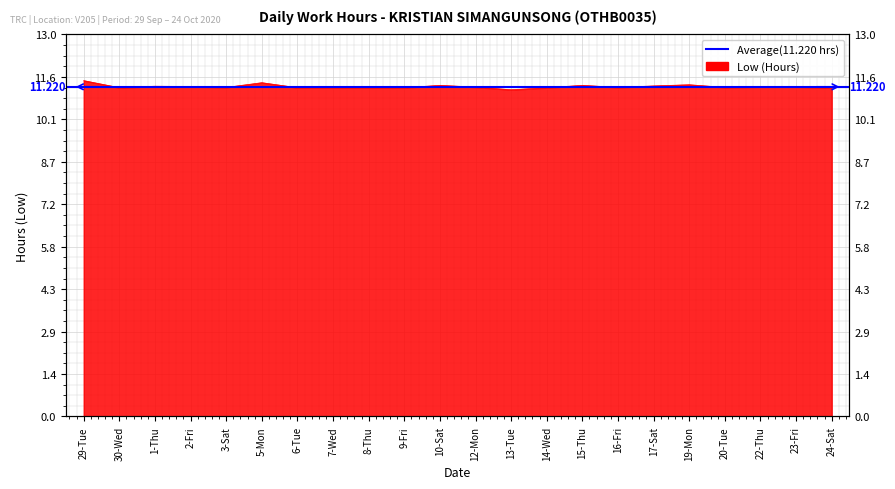

At which category does the chart reach its peak across all series?

29-Tue